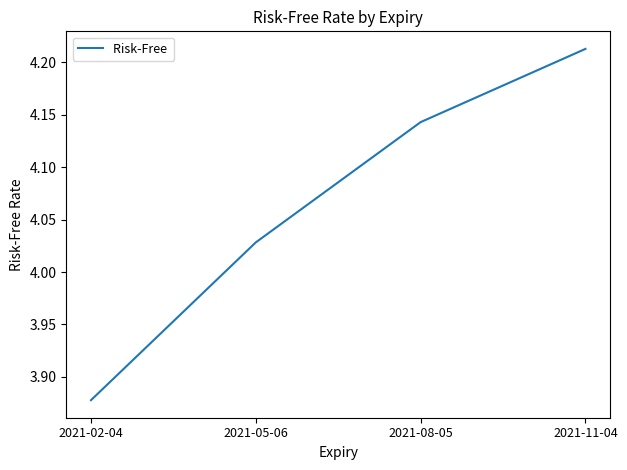

What position from the right is 2021-11-04?

1